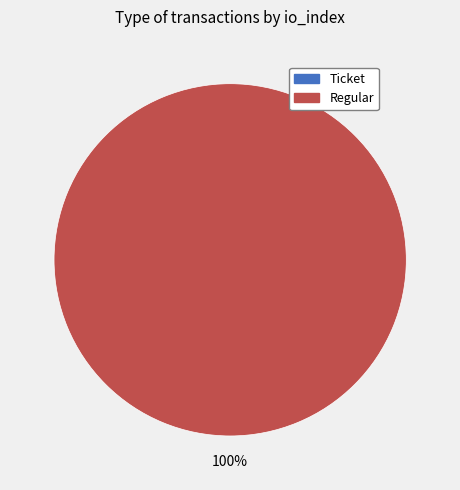

Does Regular (io_index=14) account for over 50% of the chart?

Yes